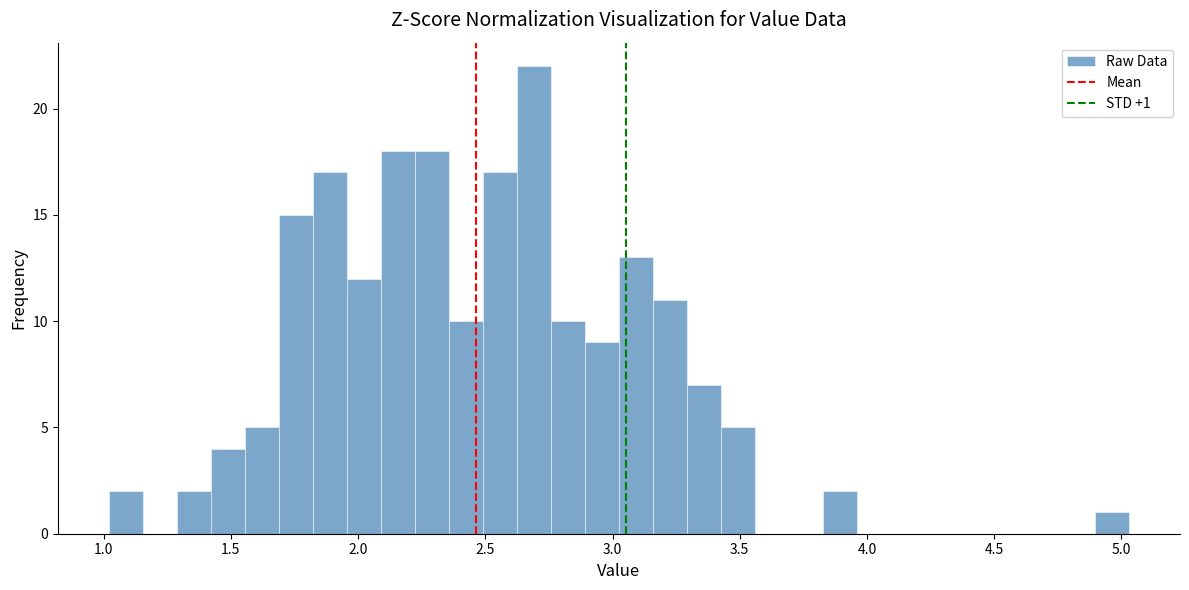

Around what value on the x-axis is the tallest bar? Give the approximate position of its centre, as read against the axis.

2.70